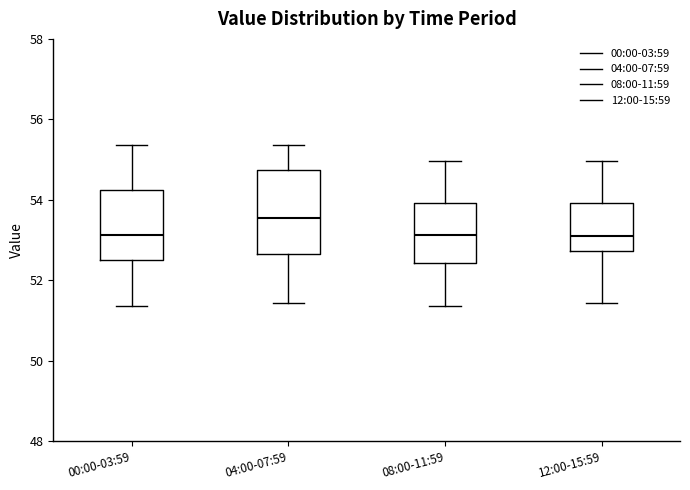

Comparing the boxes themselves (not the whiskers), which one is the tallest?

04:00-07:59